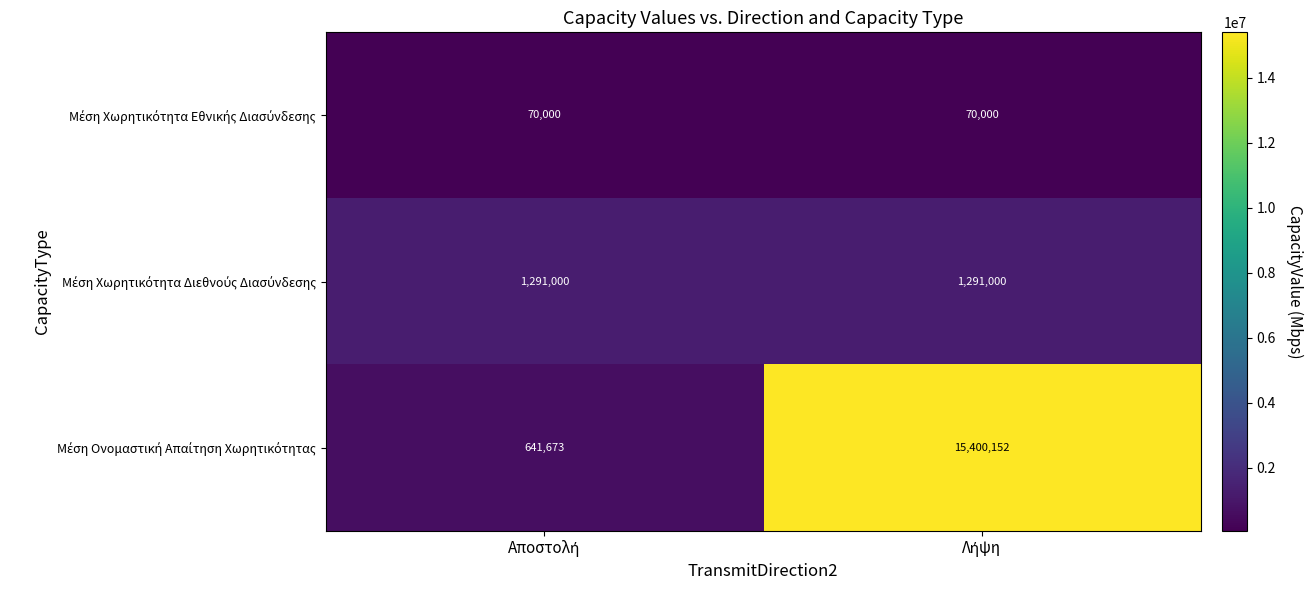

What is the maximum value shown in the chart?

15400152